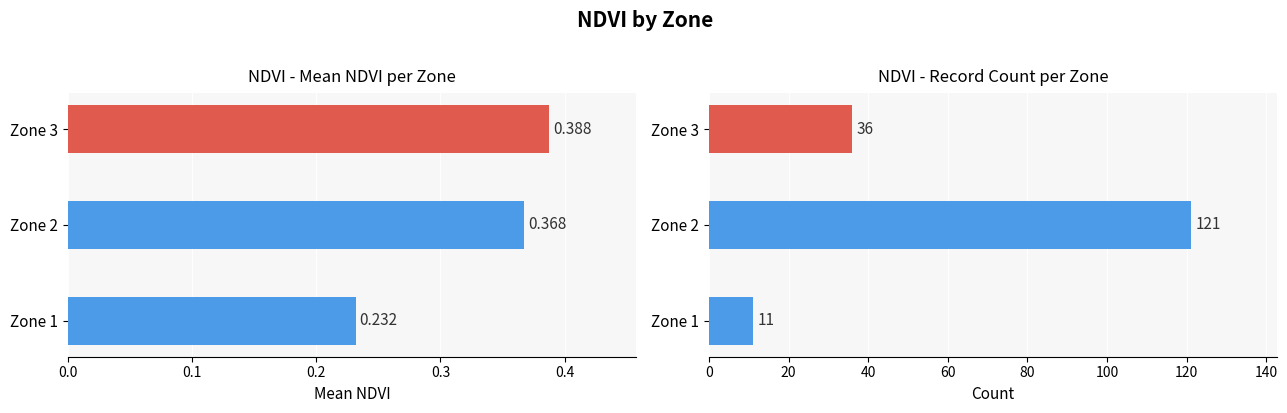

What is the value of the Count bar at the 2nd from the left?

121.0